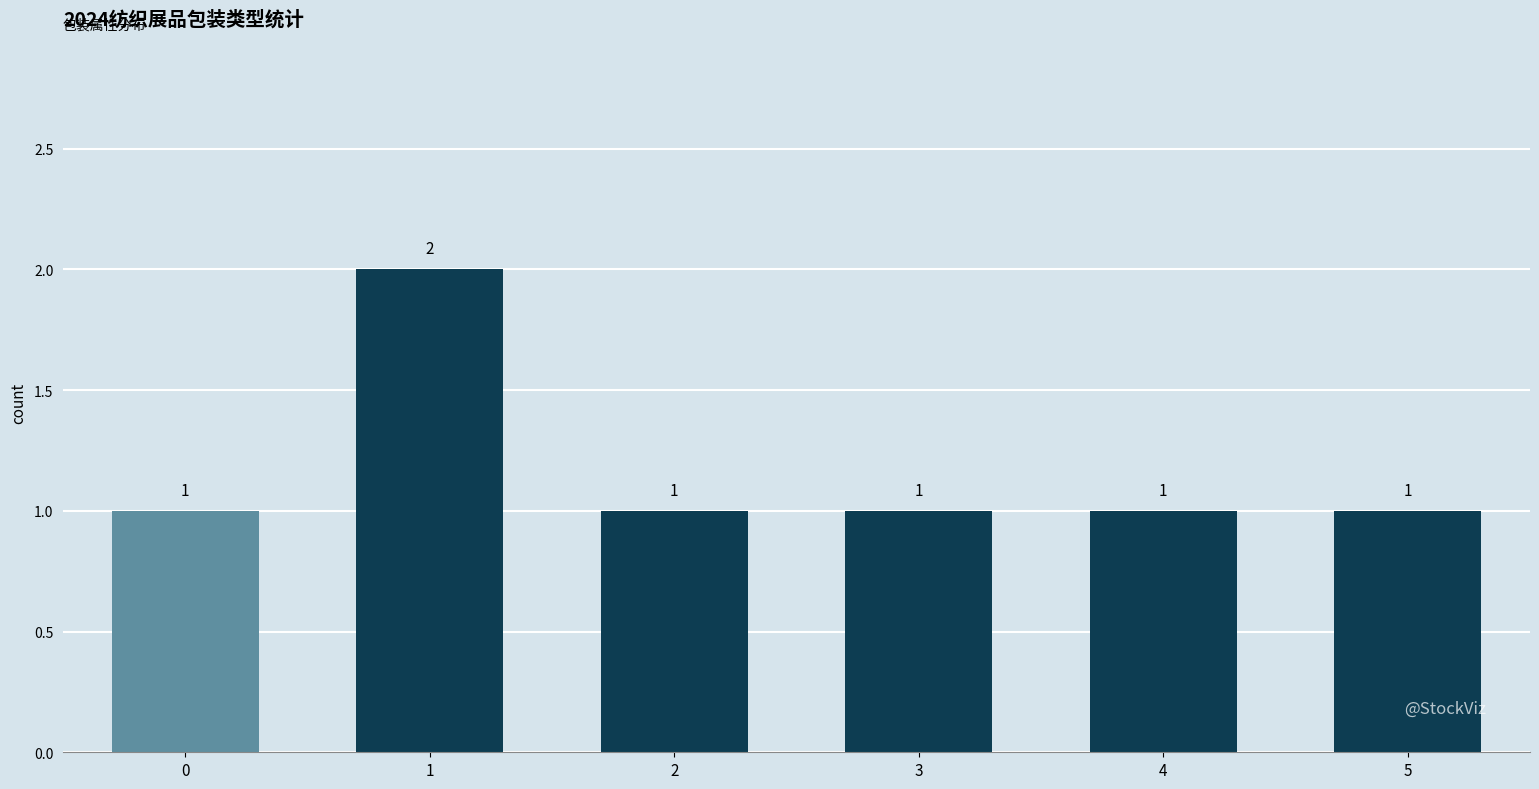

Count the values in the range 1 to 2.

6